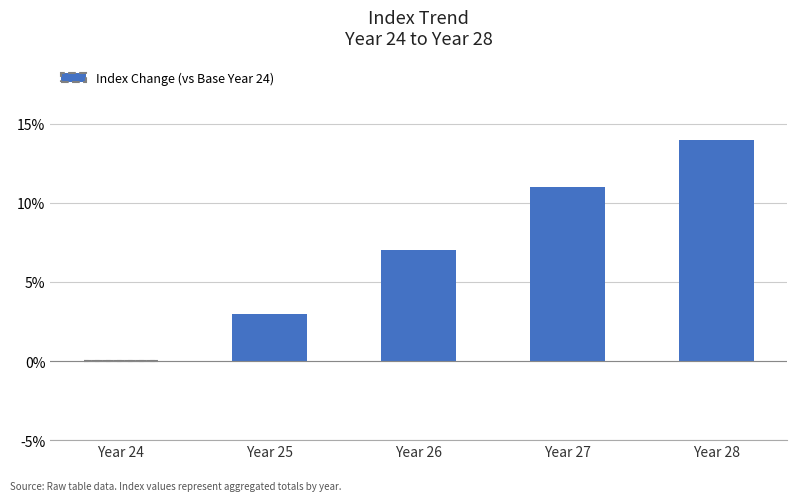

Are the bars horizontal?

No